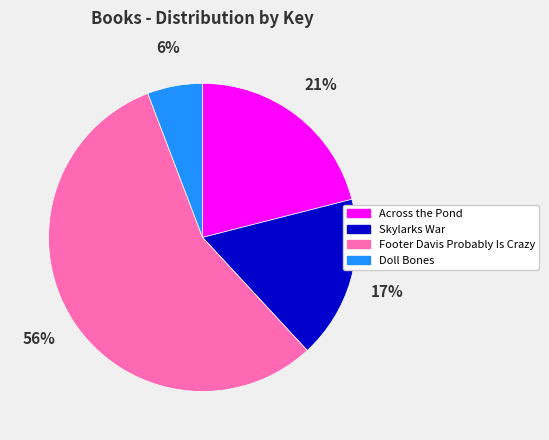

Which category has the biggest portion of the pie?

Footer Davis Probably Is Crazy